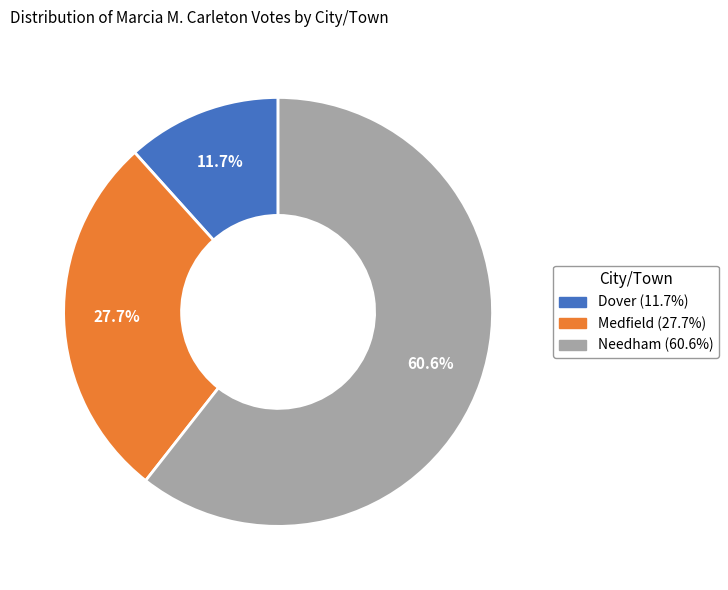

To the nearest percent, what portion does Dover represent?

12%